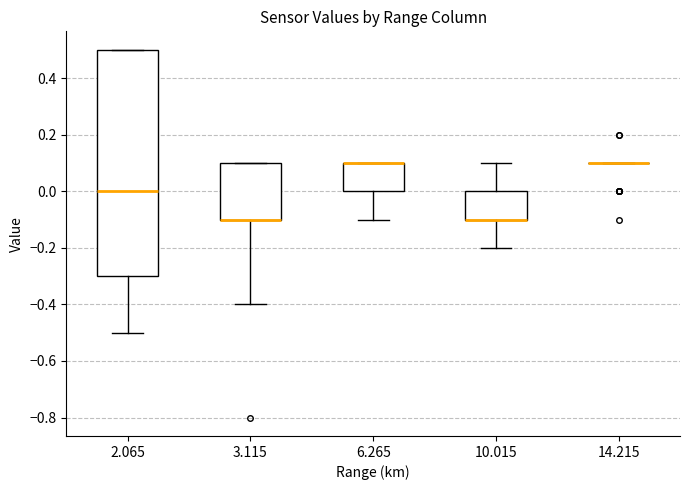

Which box is the tallest, from its lower edge to its upper edge?

2.065